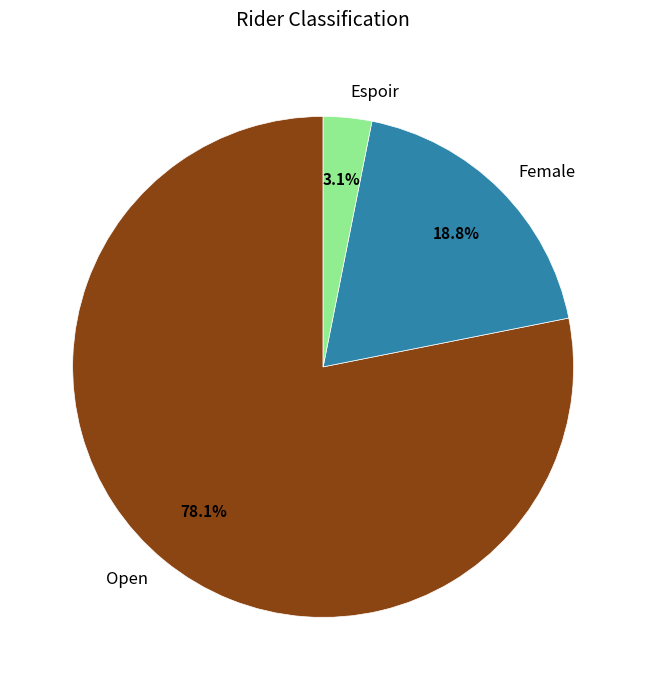

Rank the categories by value from lowest to highest.

Espoir, Female, Open